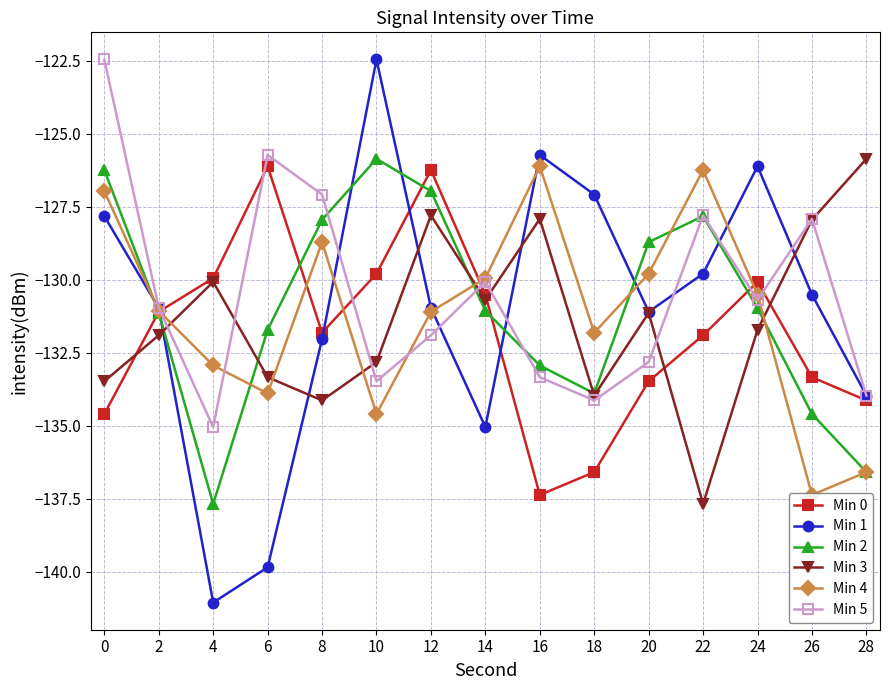

What is the difference between the second highest and minimum values in the Min 2 series?

11.4